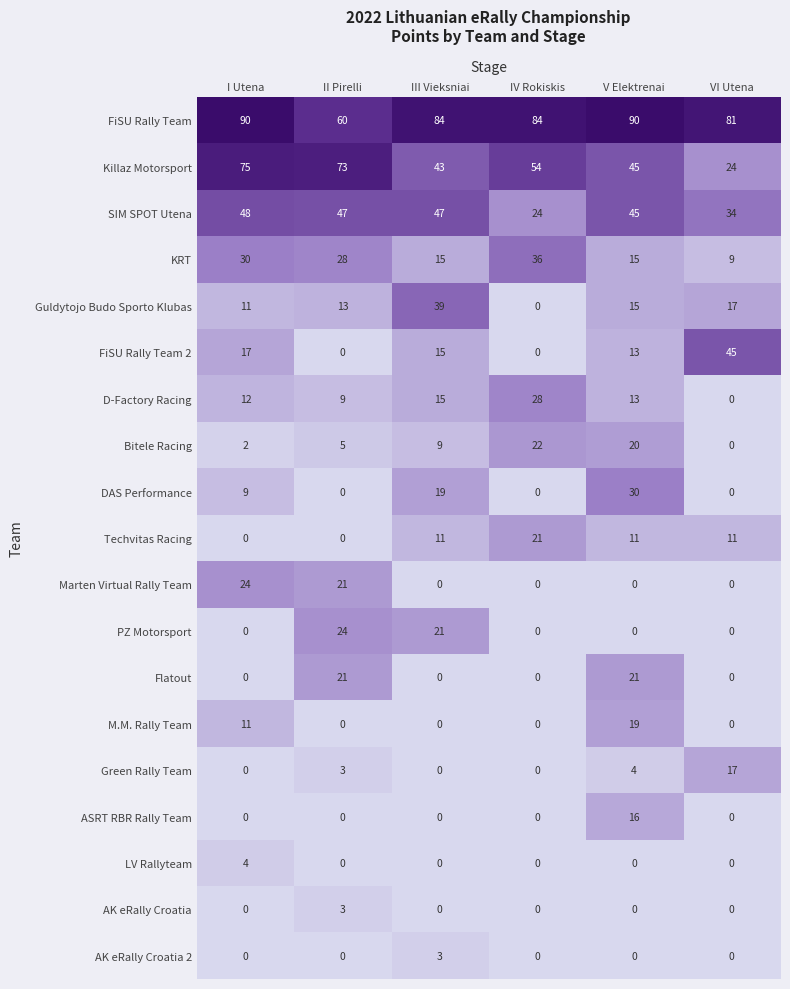

How many data points does each series have?

6